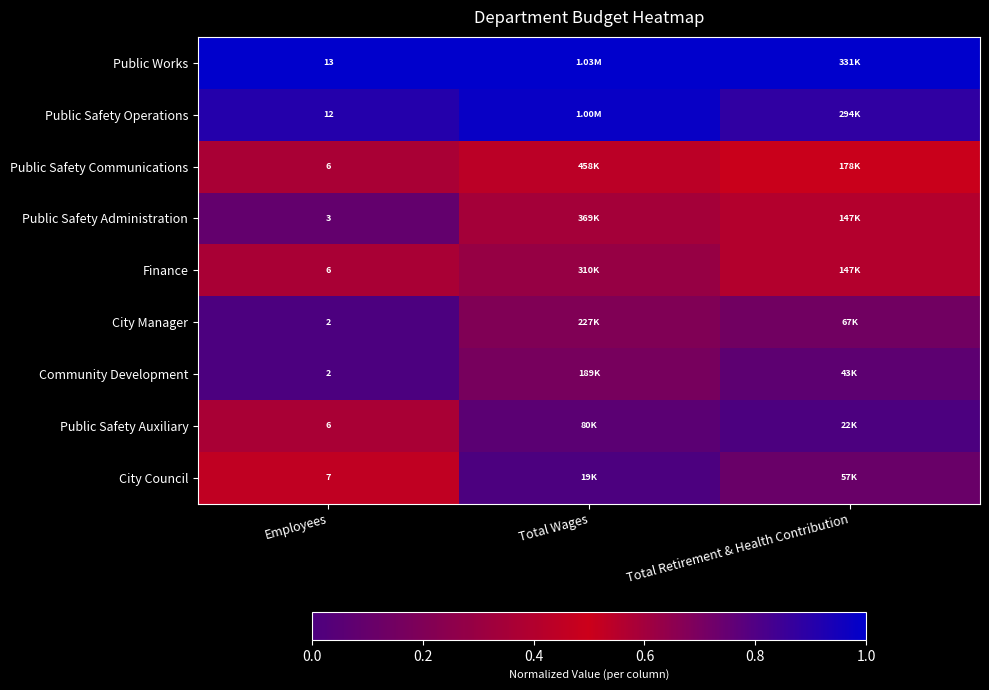

Rank the series at Employees from lowest to highest value.

City Manager, Community Development, Public Safety Administration, Public Safety Communications, Finance, Public Safety Auxiliary, City Council, Public Safety Operations, Public Works